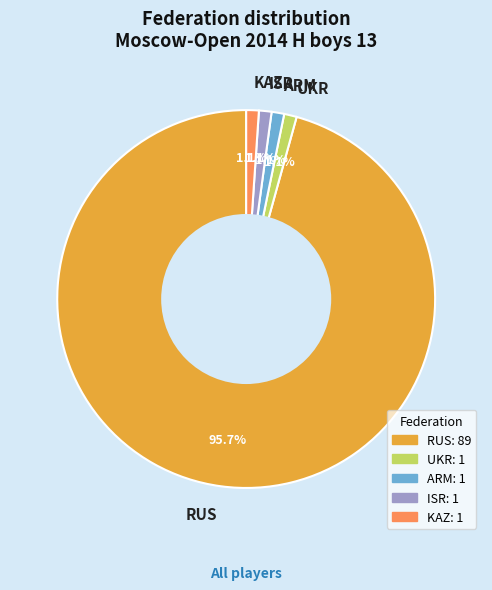

Combined, what portion of the pie is ISR and KAZ?

2.2%